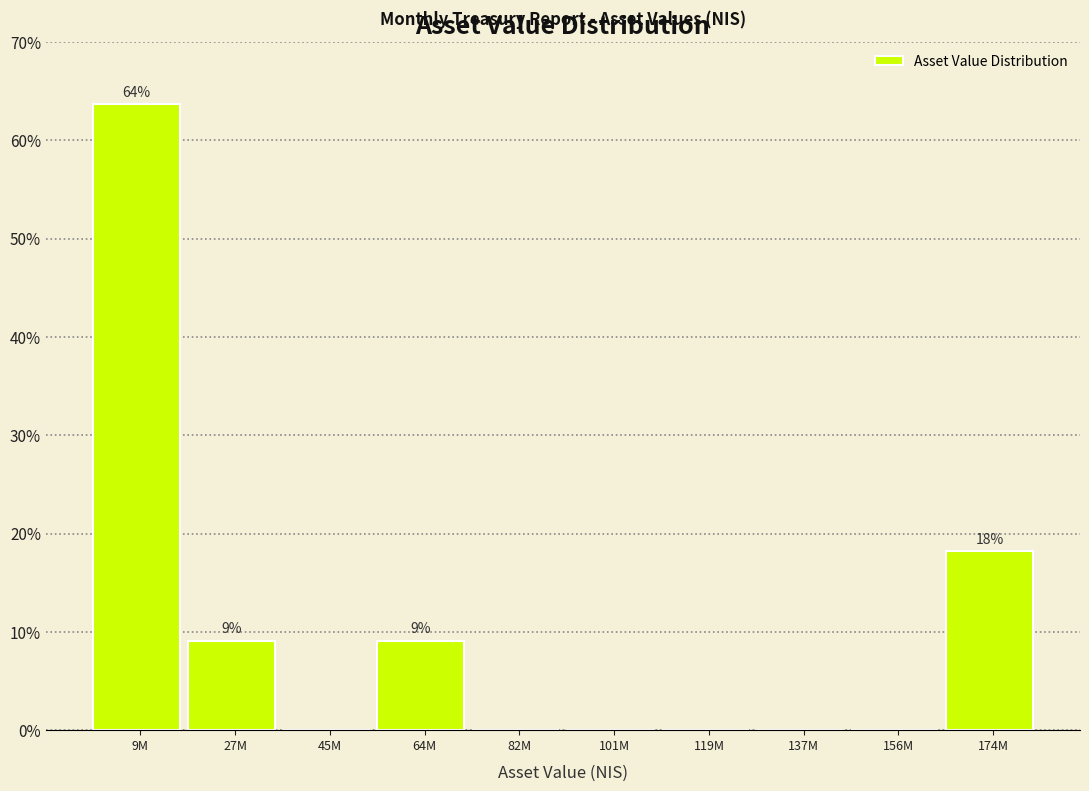

Reading left to right, extract all data points from this chart.

9M=63.6	27M=9.1	45M=0.0	64M=9.1	82M=0.0	101M=0.0	119M=0.0	137M=0.0	156M=0.0	174M=18.2